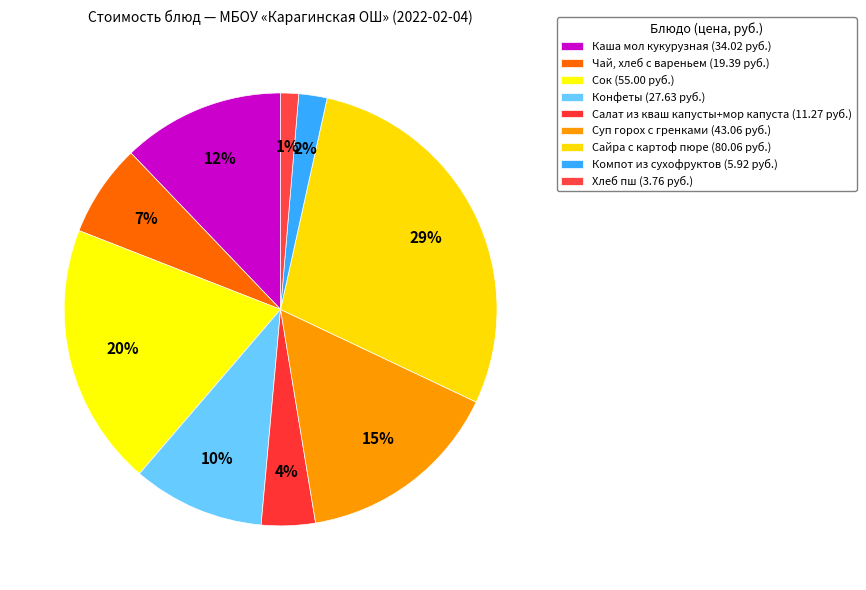

Count the number of slices in the pie.

9